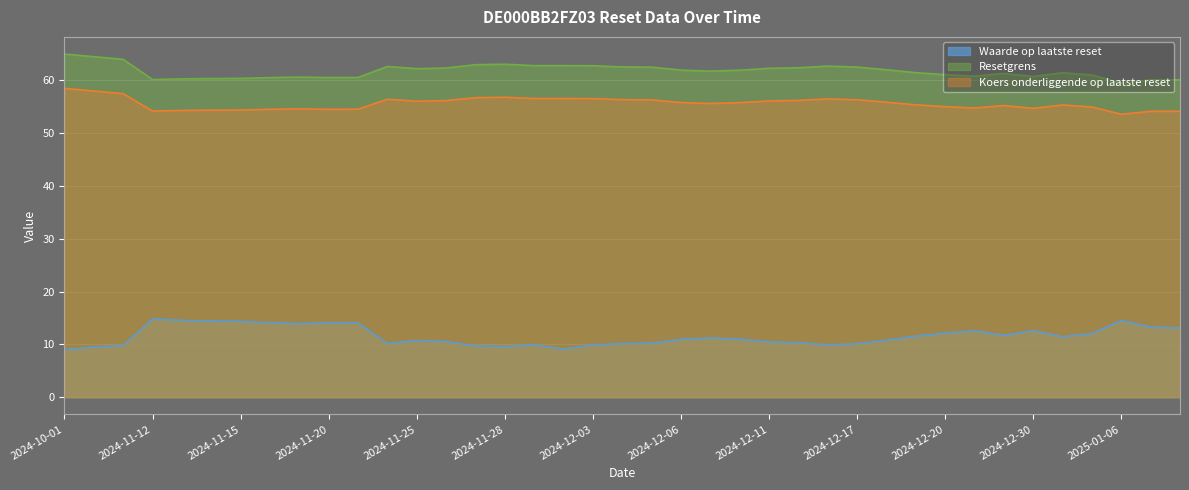

Rank the series by their maximum value, from lowest to highest.

Waarde op laatste reset, Koers onderliggende op laatste reset, Resetgrens